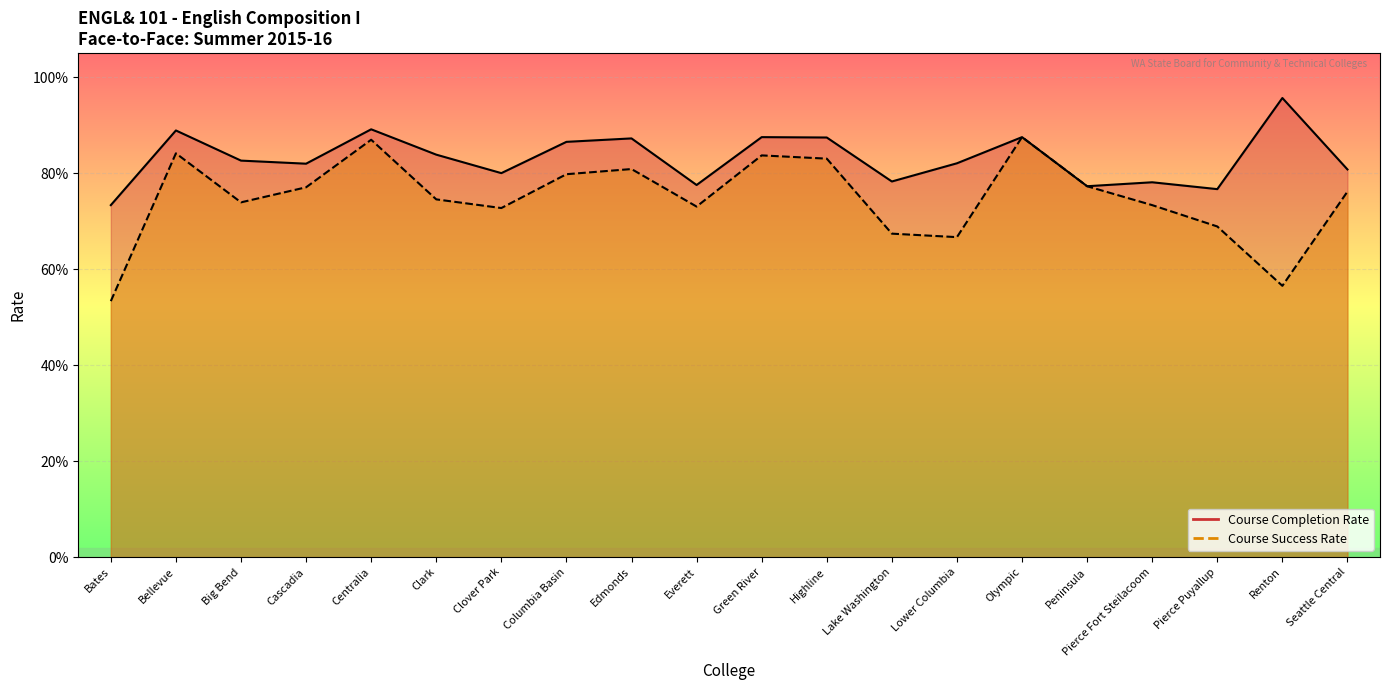

What is the highest value of the Course Completion Rate series?

1.0